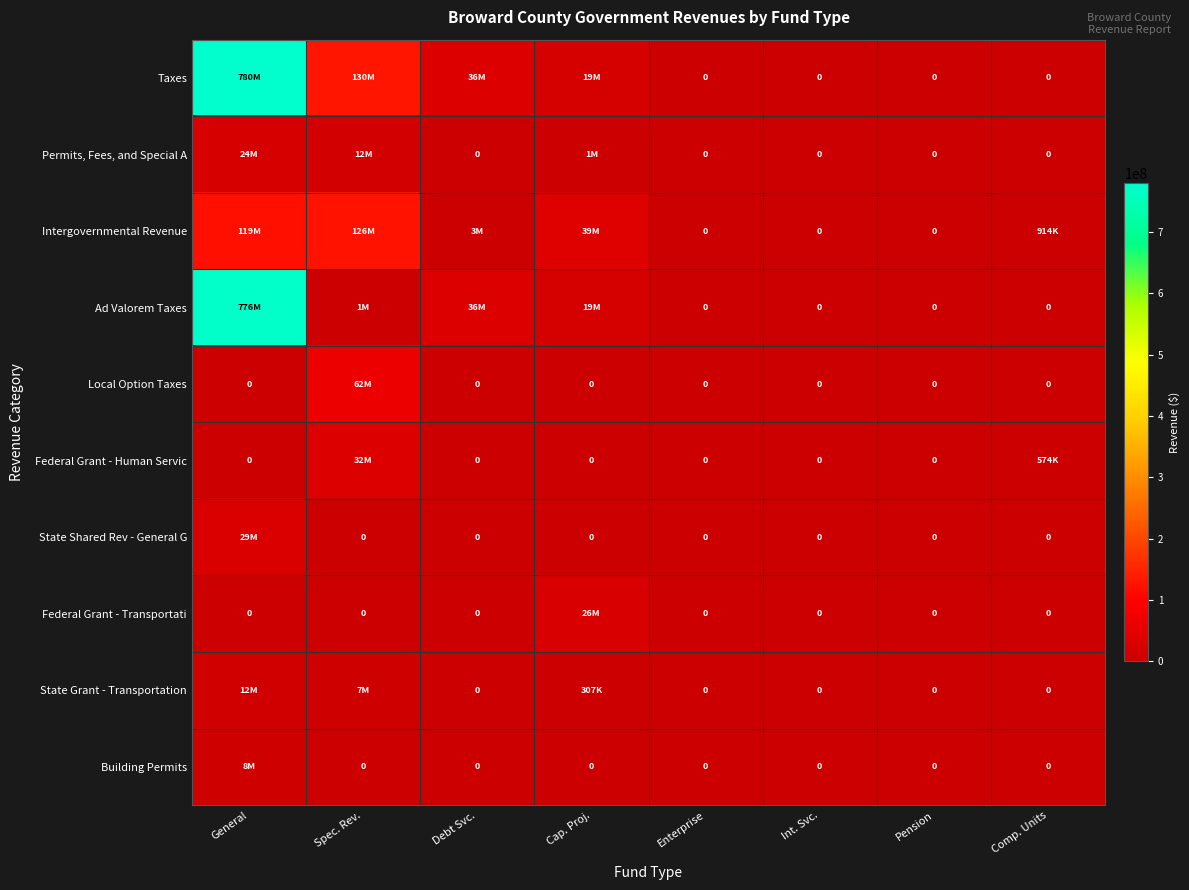

What is the sum of all State Shared Rev - General G values?

29424000